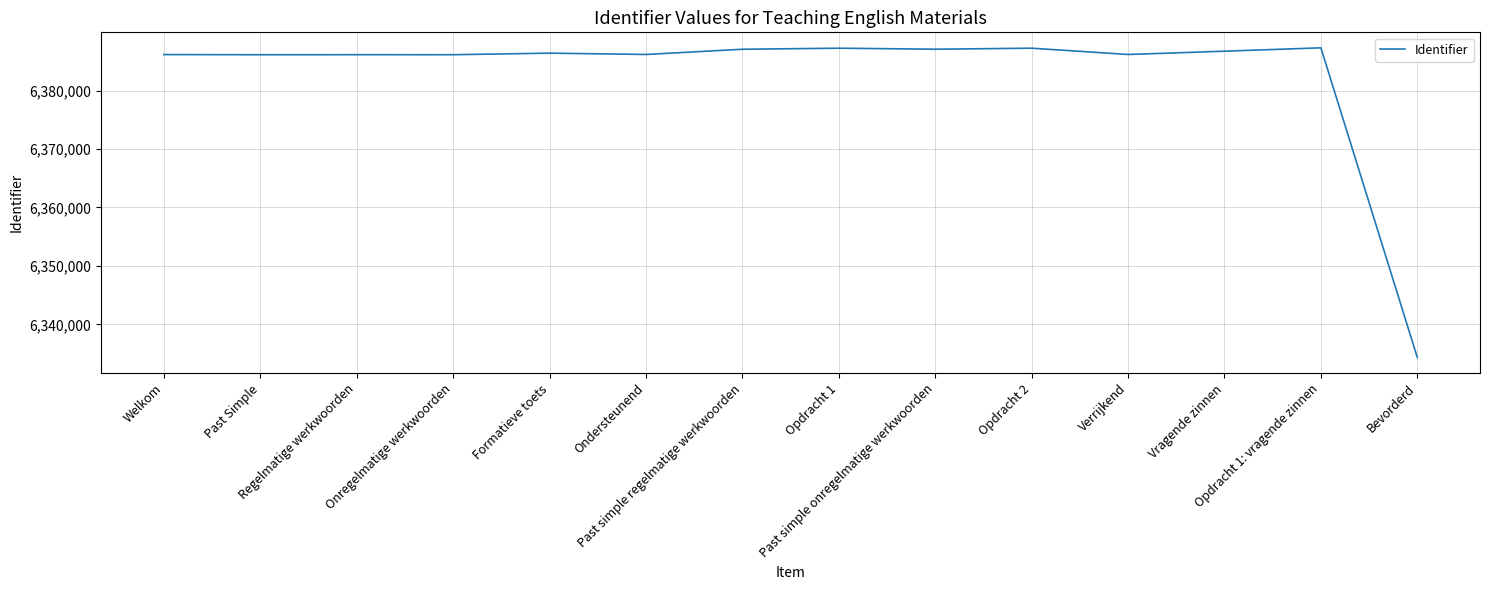

Is it true that the value at Regelmatige werkwoorden is 6386138?

True